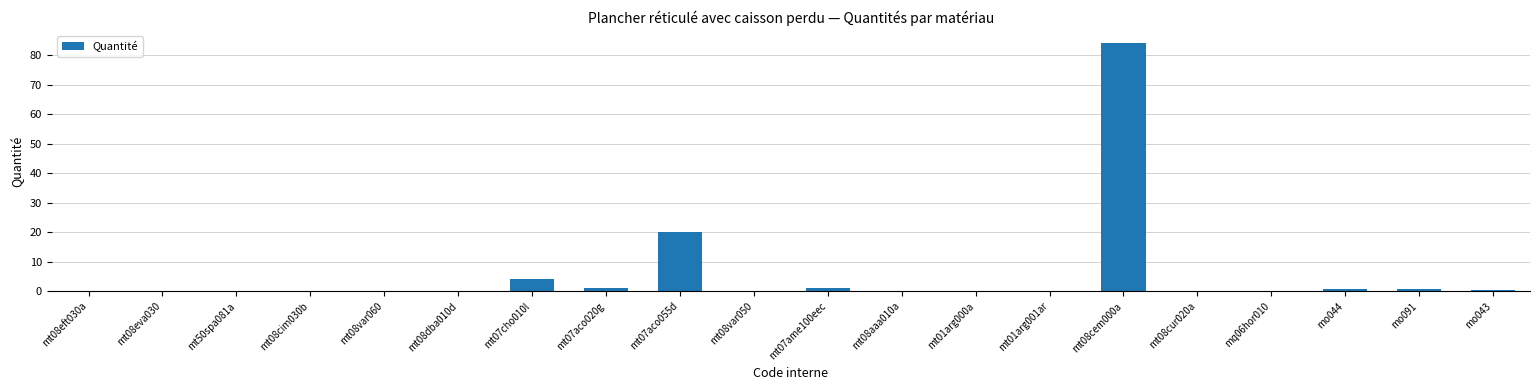

True or false: the data shows 0.0 at mt50spa081a.

True